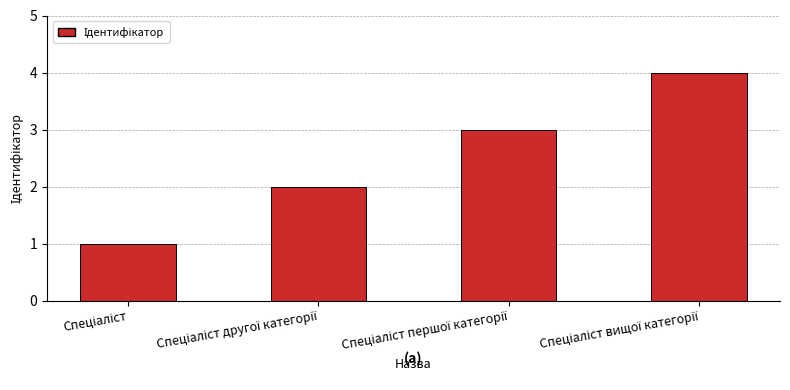

What is the maximum value shown in the chart?

4